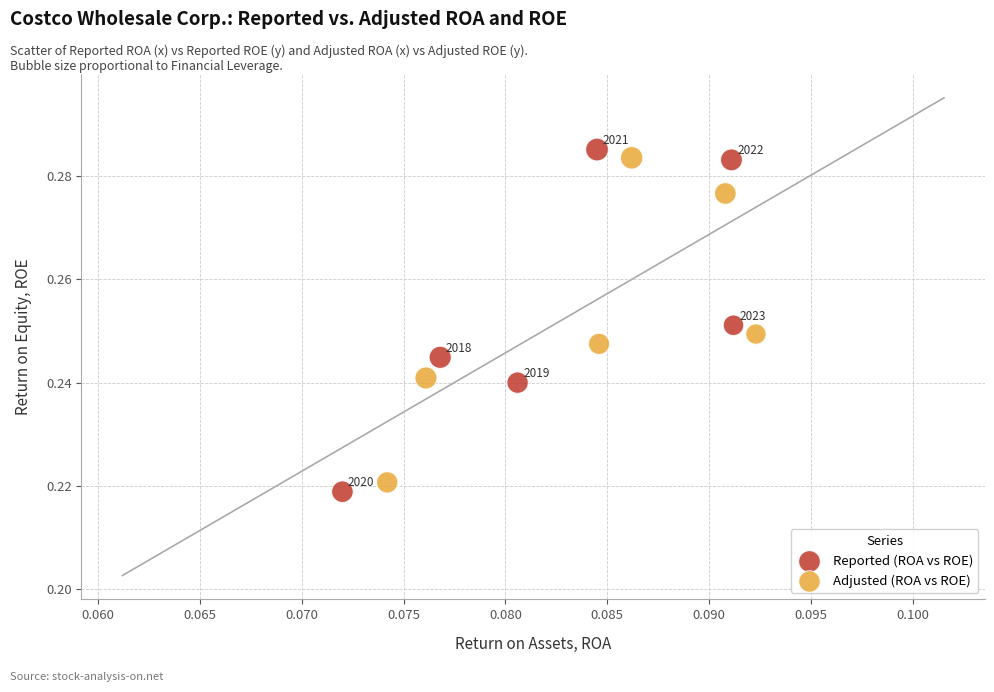

Which series contains the lowest Y value?

Reported (ROA vs ROE)